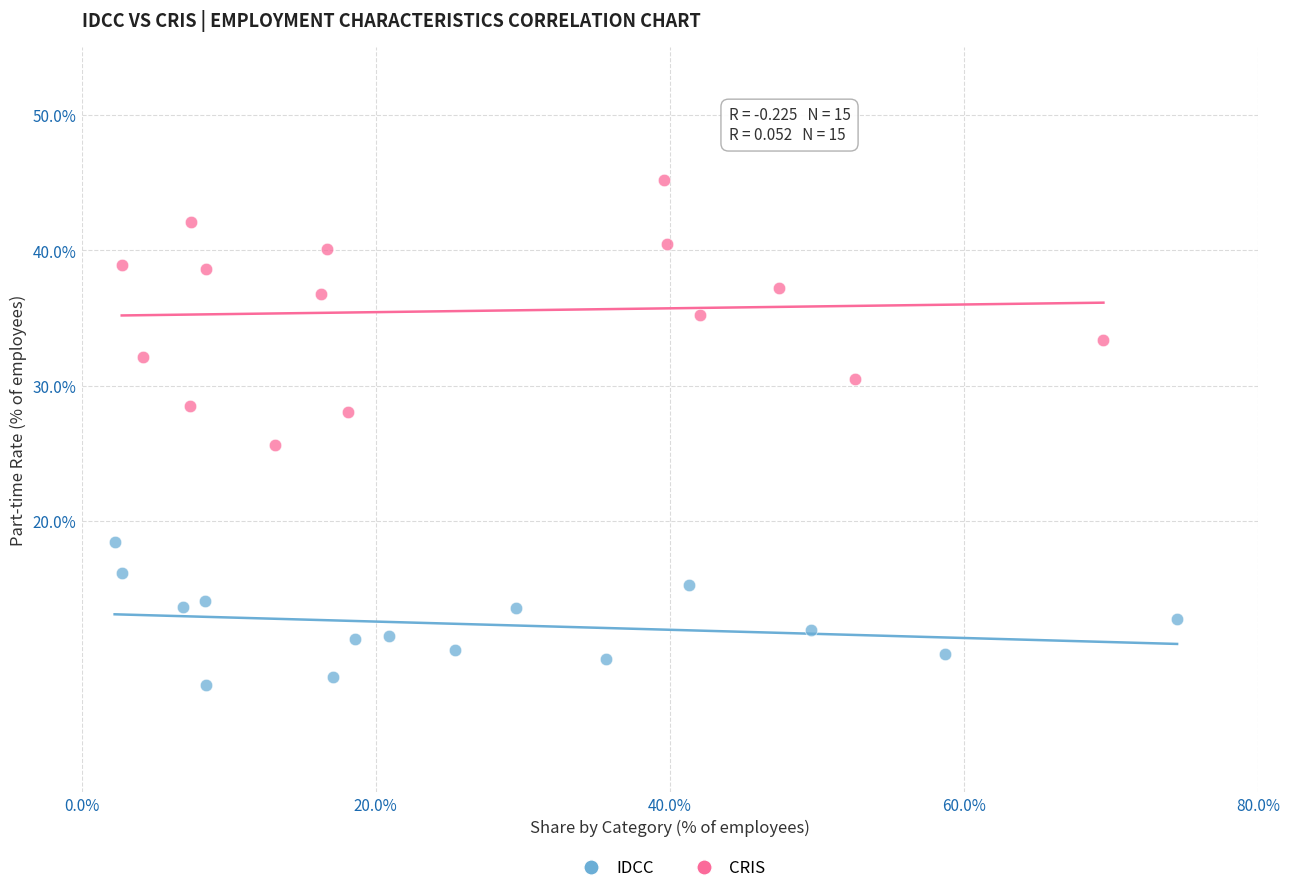

Which series contains the lowest Y value?

IDCC